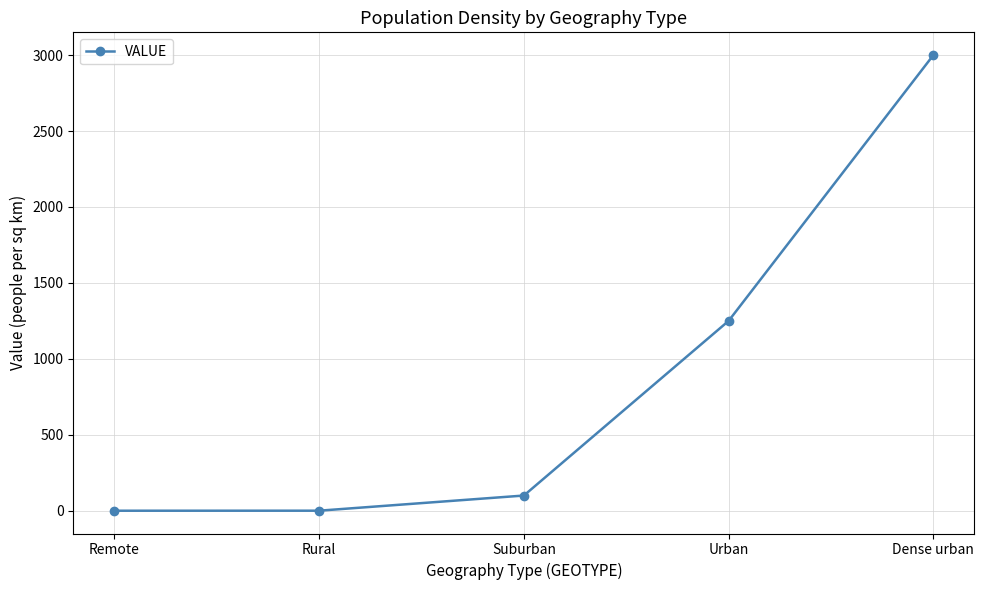

True or false: there are more than 0 points higher than both neighbors.

False